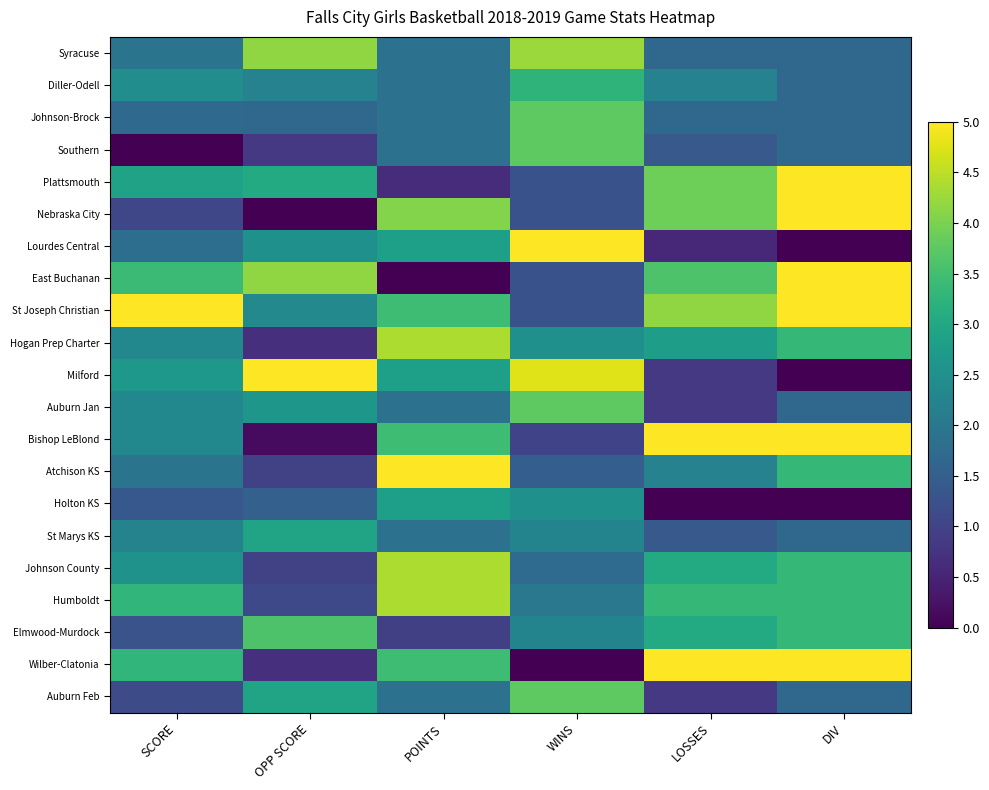

How many data points does each series have?

6